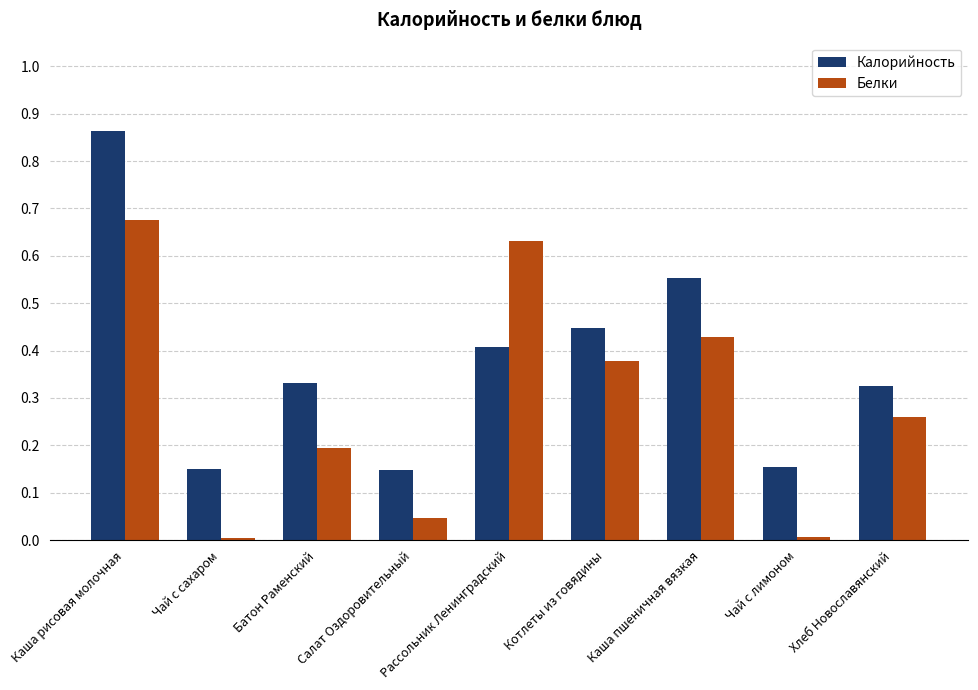

What position from the right is Салат Оздоровительный?

6